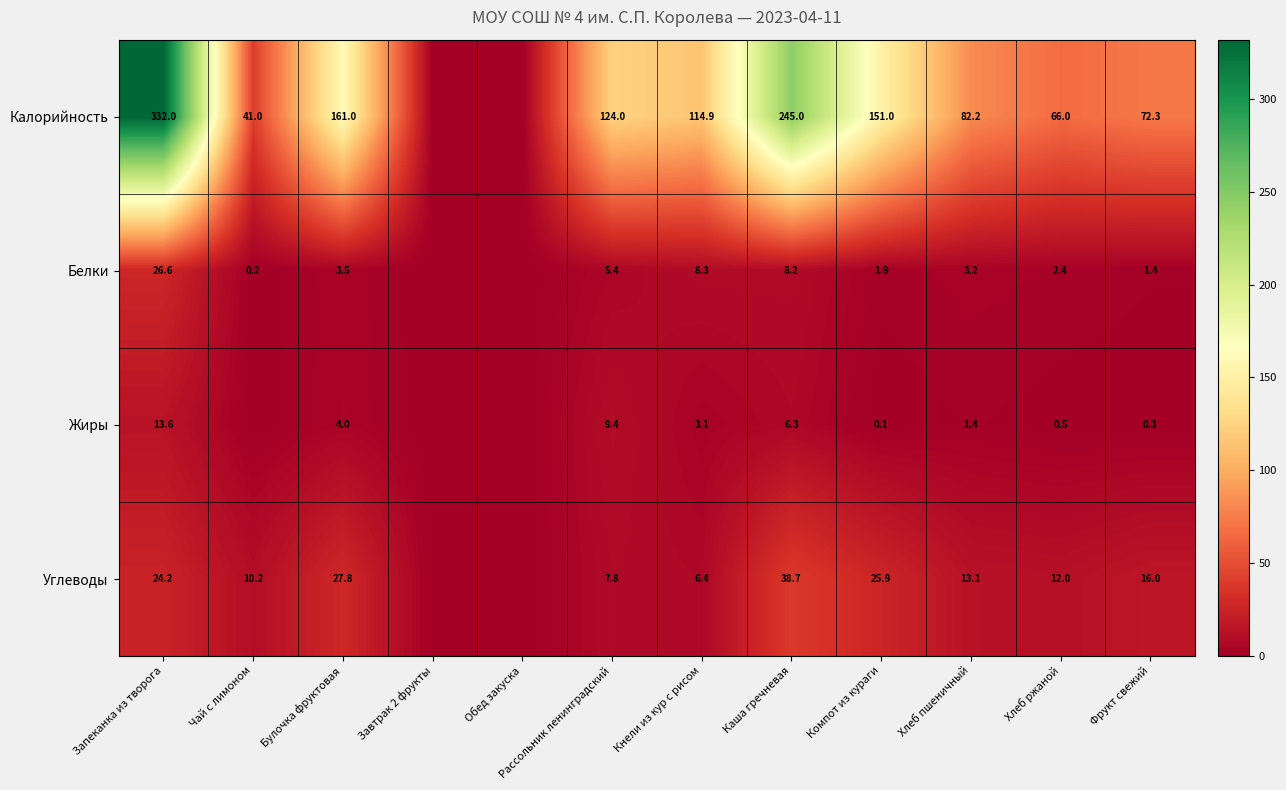

What is the total value across all series at Булочка фруктовая?

196.3